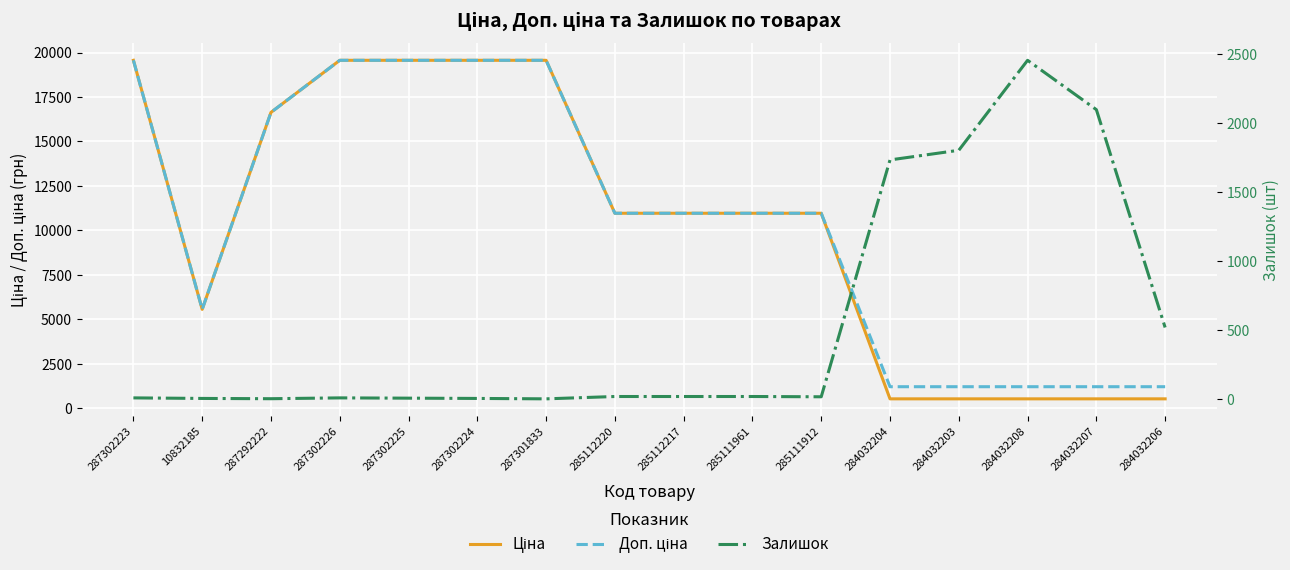

What is the difference between the maximum and minimum values in the Залишок series?

2457.0